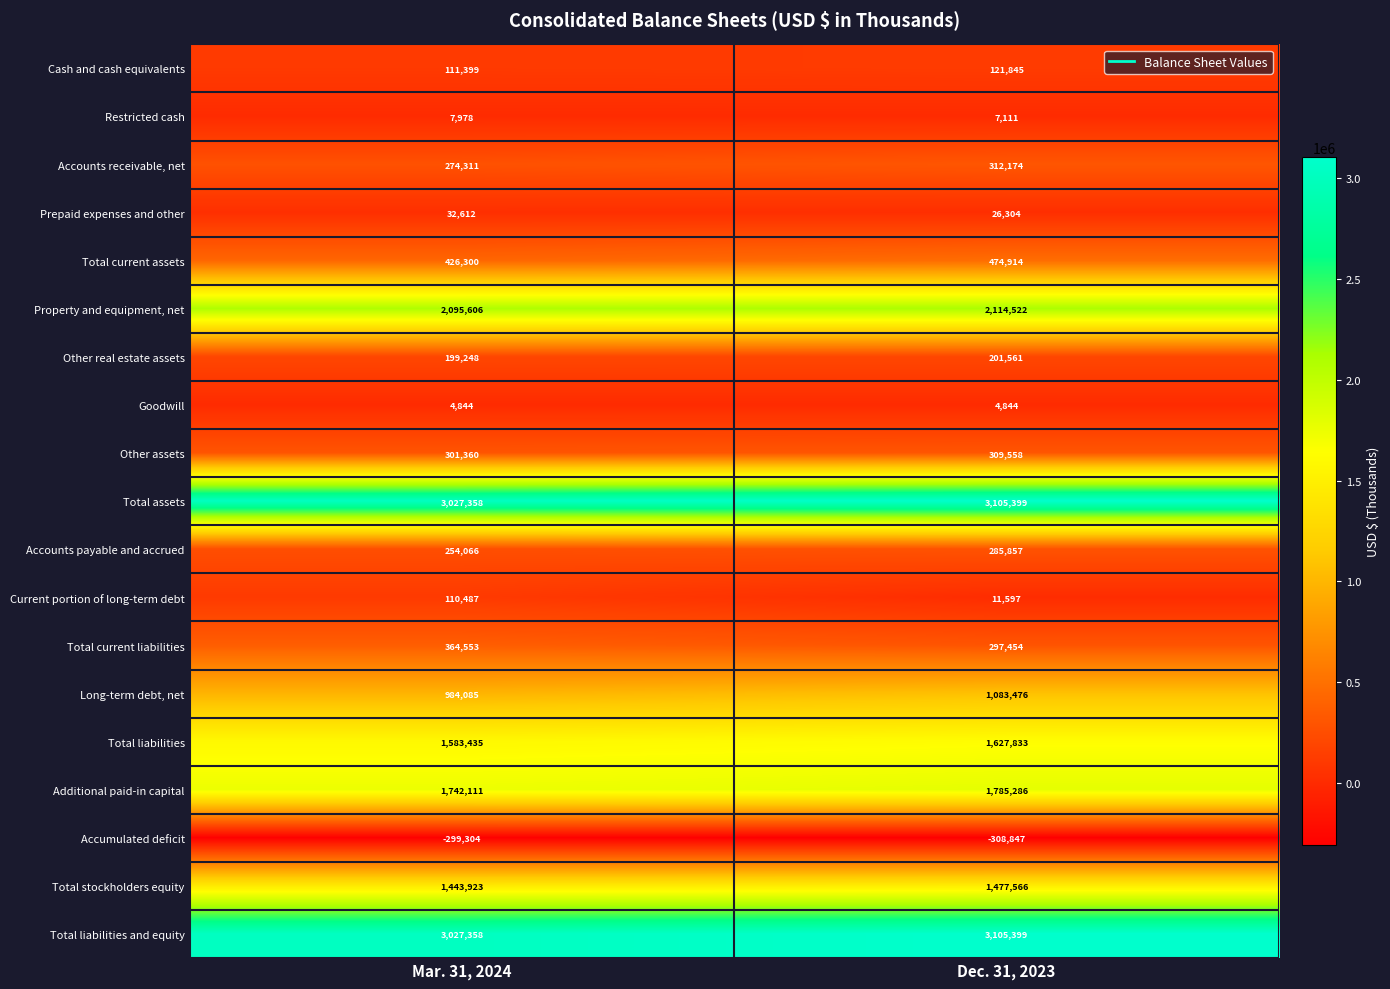

Is it true that Current portion of long-term debt equals 47416 at Mar. 31, 2024?

False